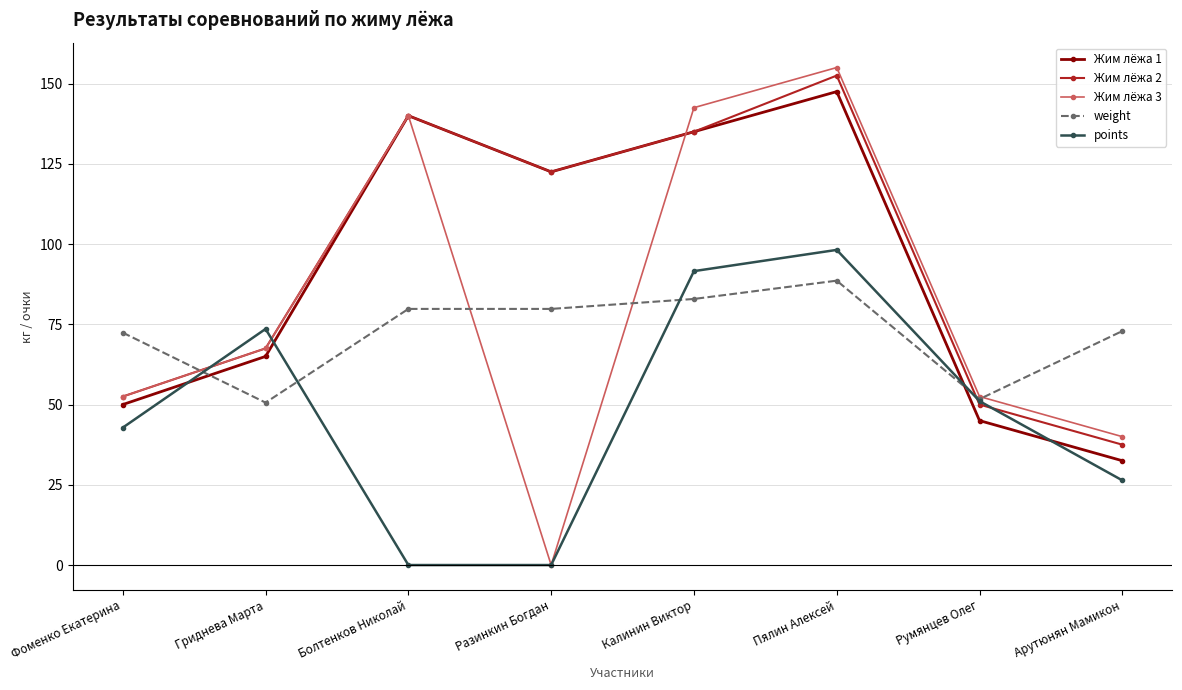

What is the sum of the Жим лёжа 2 values at Болтенков Николай and Разинкин Богдан?

262.5